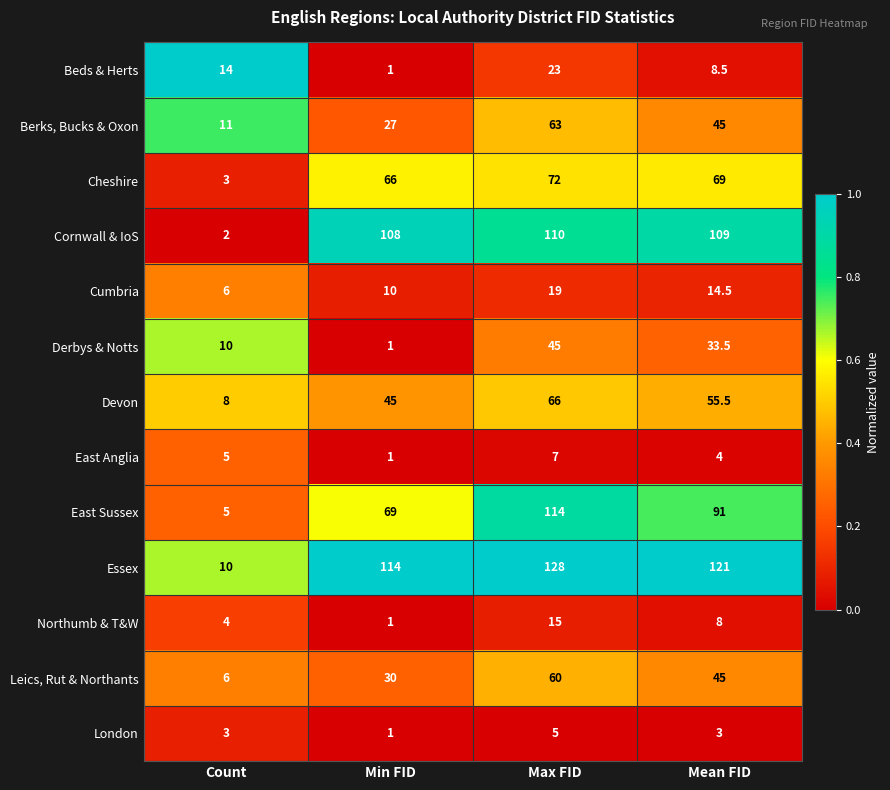

What is the difference between the highest and lowest values at Max FID?

123.0